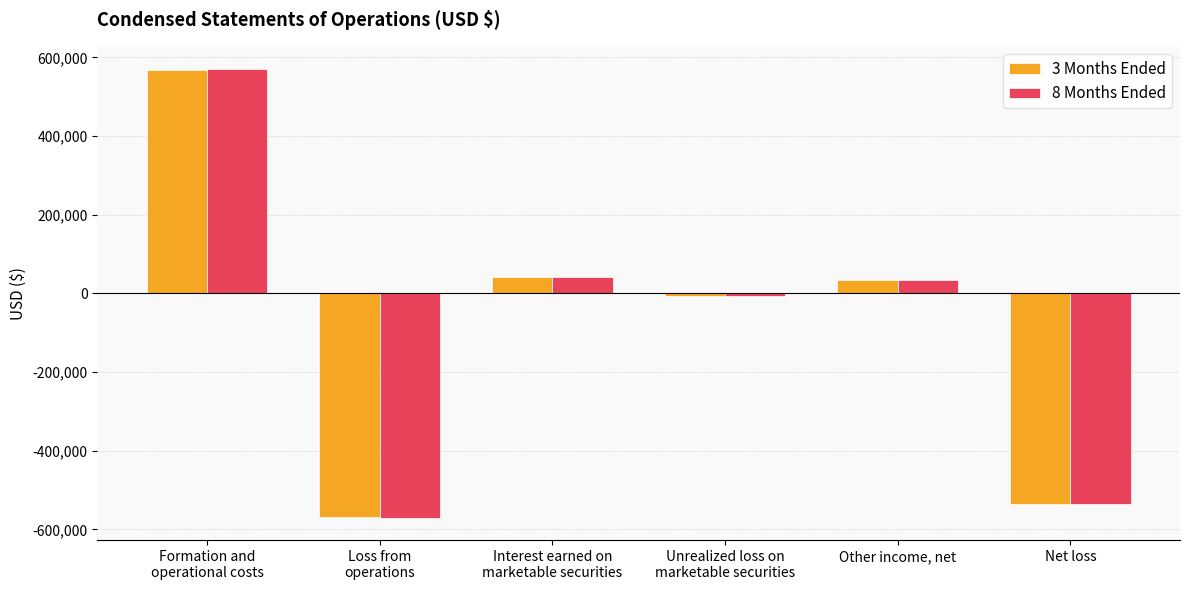

What is the maximum value for 8 Months Ended?

570025